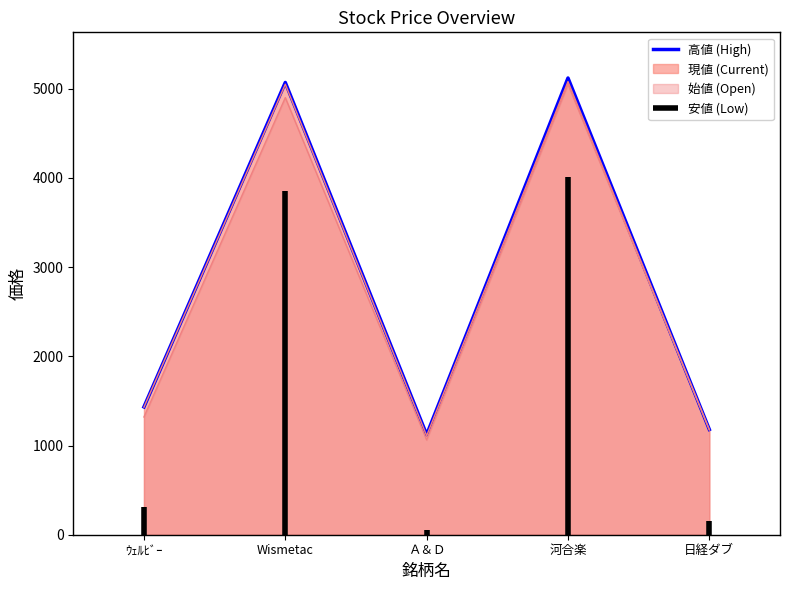

Which series has the largest total across all categories?

高値